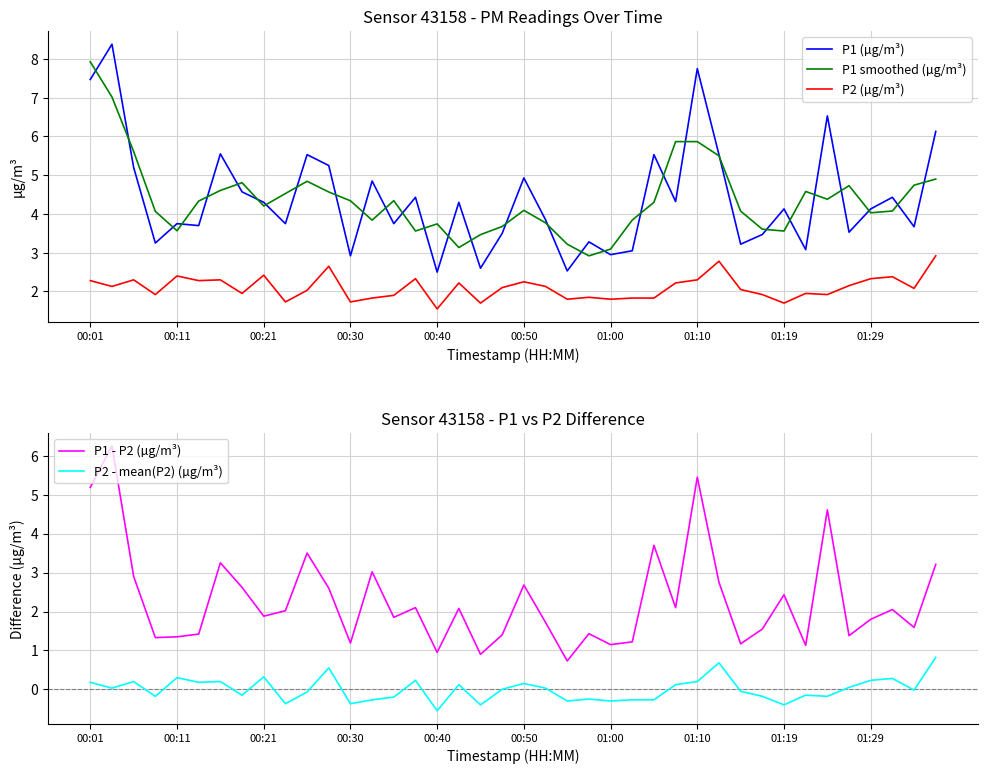

What is the lowest value of the P1 (µg/m³) series?

2.5